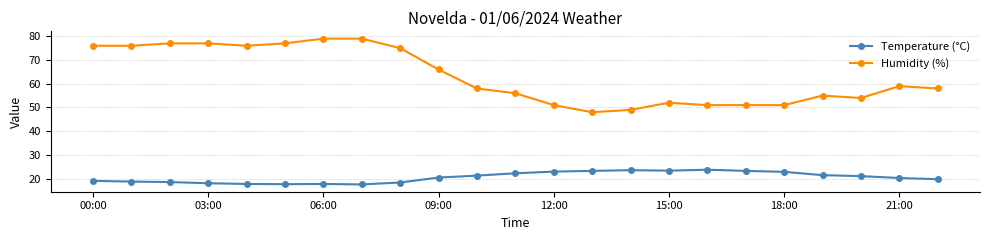

Which series has the largest total across all categories?

Humidity (%)